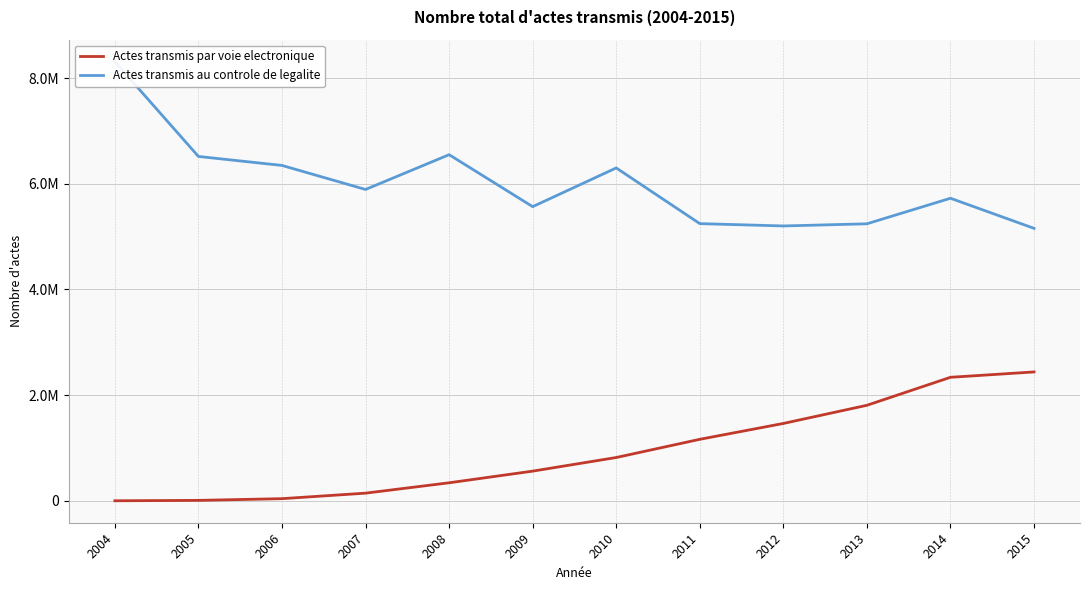

In Actes transmis au controle de legalite, how many points are lower than both neighbors (excluding endpoints)?

3